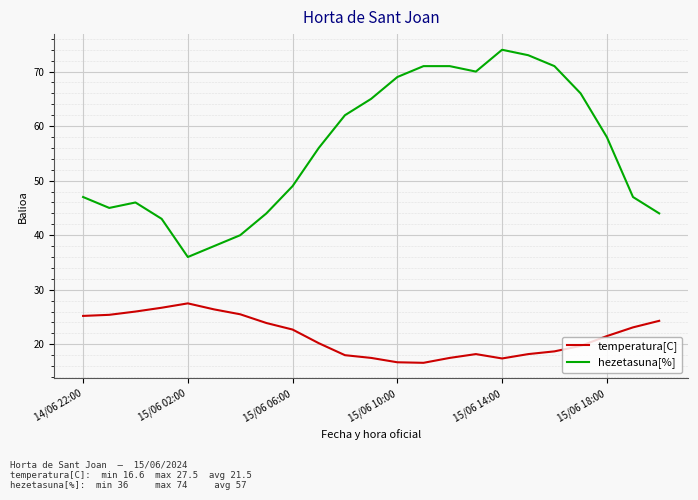

Which series has the largest range (max minus min)?

hezetasuna[%]